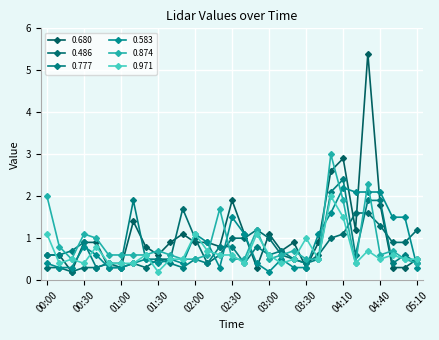

How many series are shown in this chart?

6